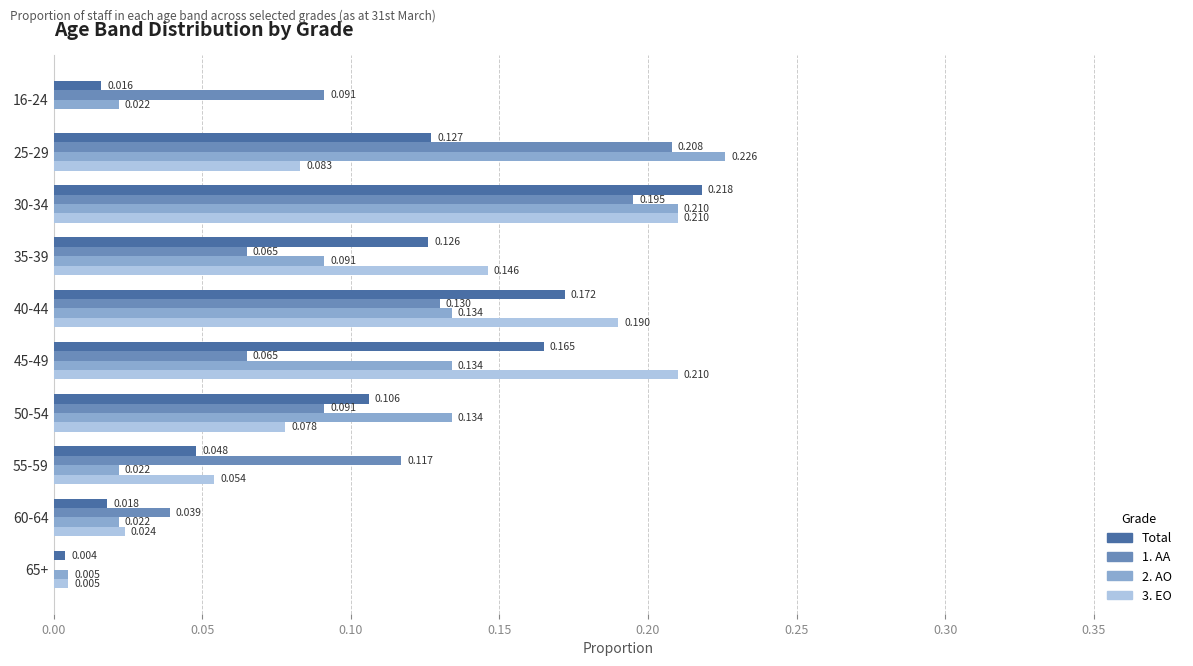

Is the value of 1. AA at 25-29 greater than the value of Total at 50-54?

Yes